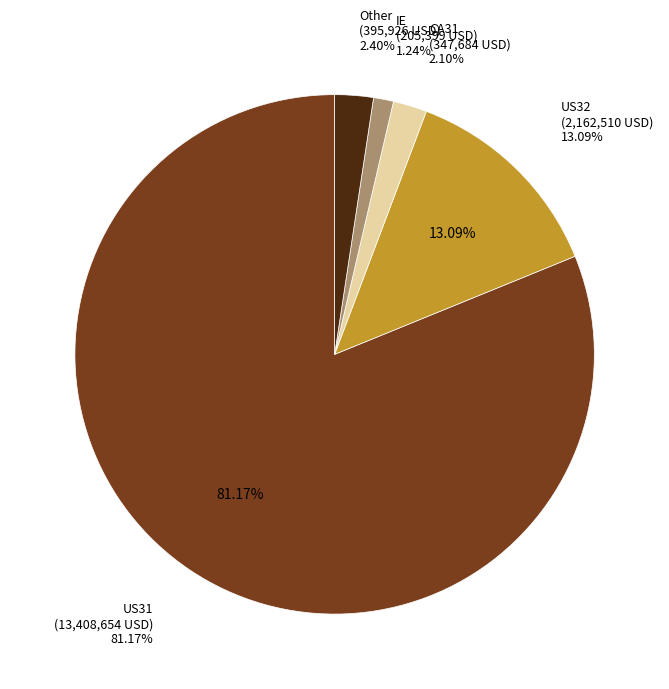

What is the majority slice?

US31